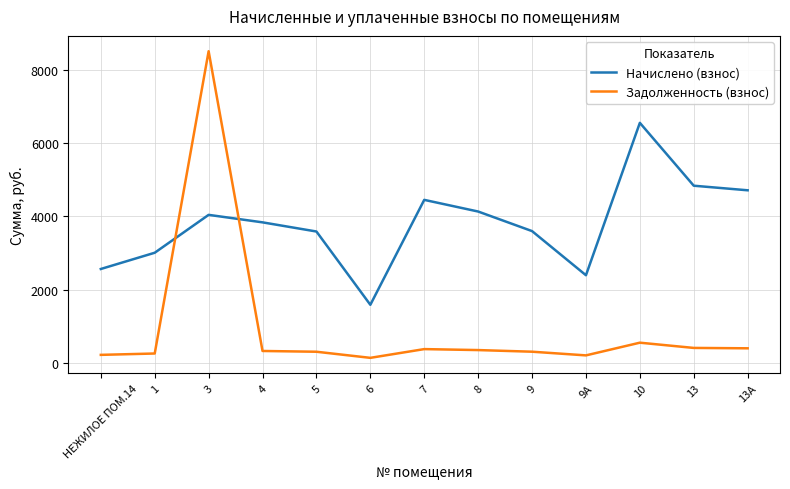

What position from the right is 3?

11